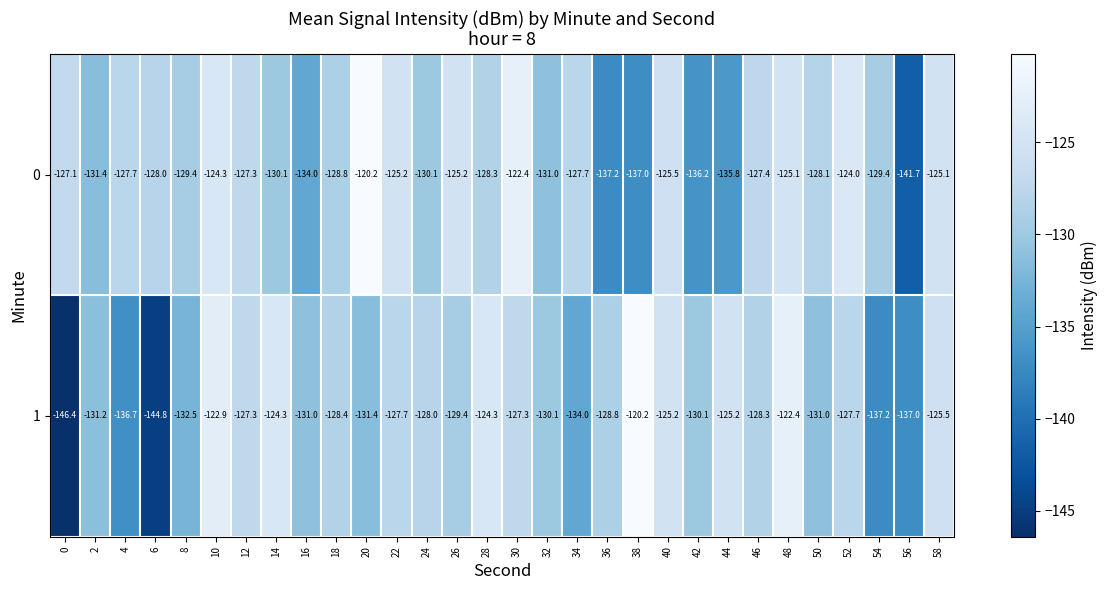

Count the number of data series in this chart.

2